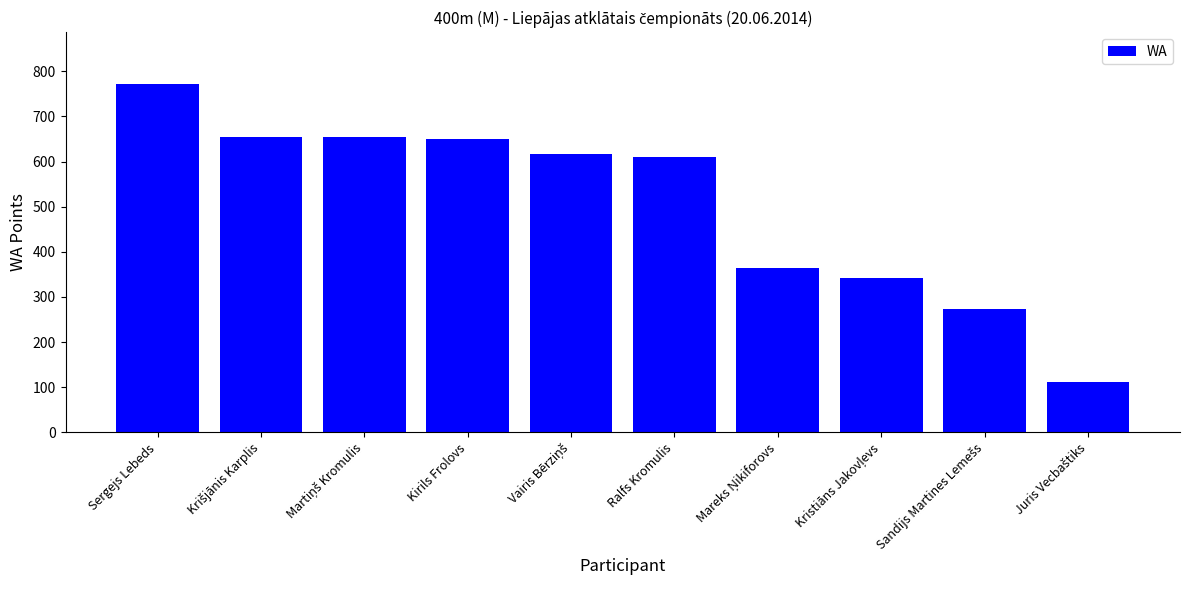

What is the value of the 6th bar from the left?

611